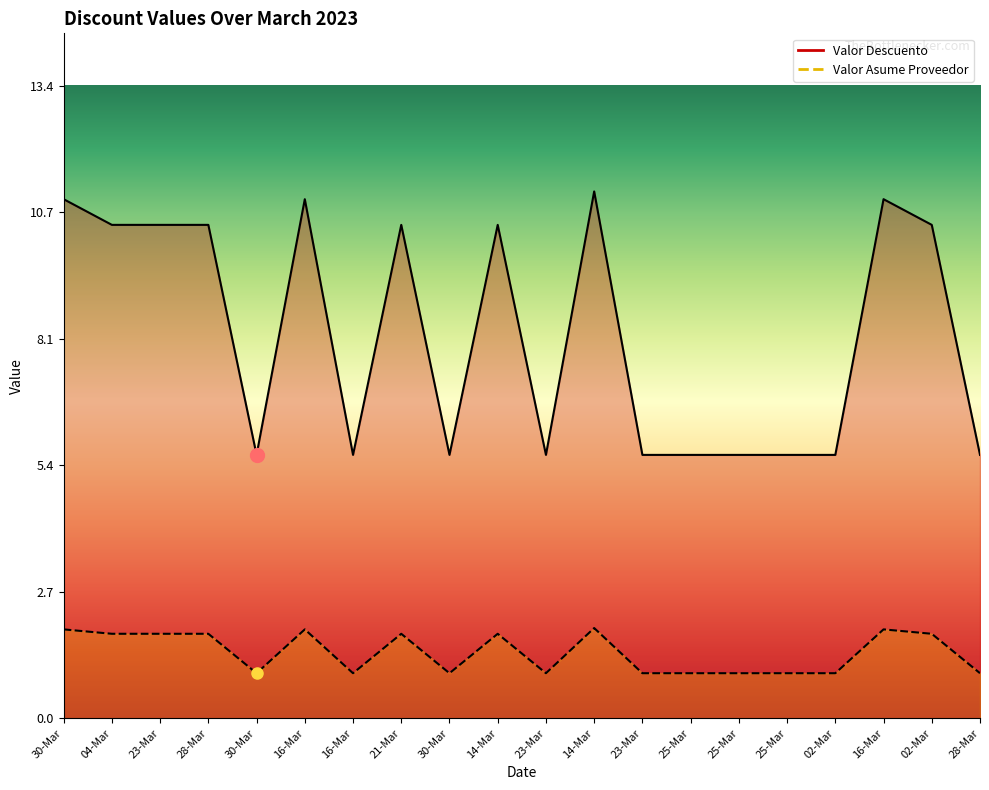

In Valor Asume Proveedor, how many points are lower than both neighbors (excluding endpoints)?

4